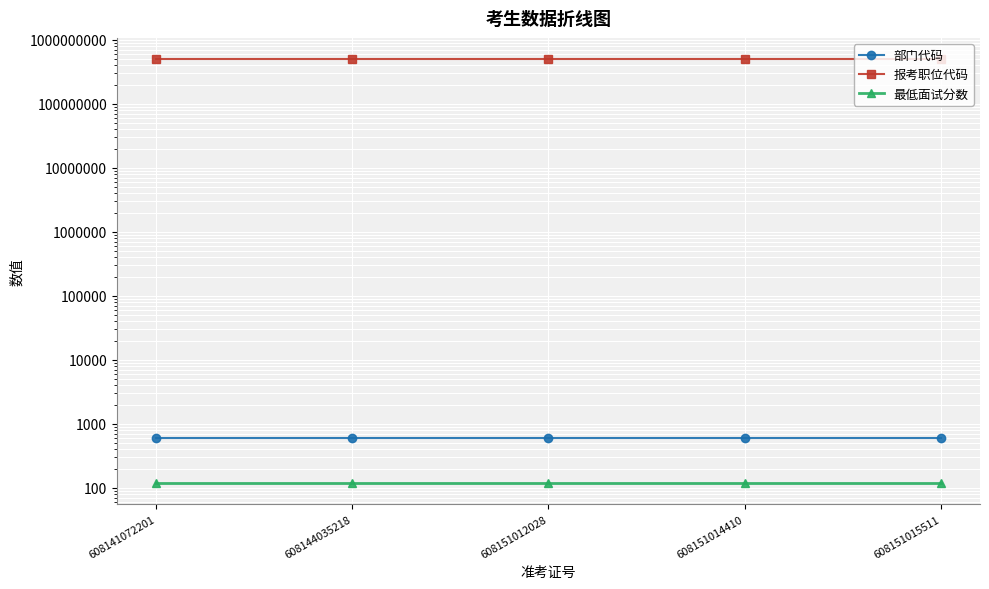

The value of 部门代码 at 608151015511 is 608.0. True or false?

True